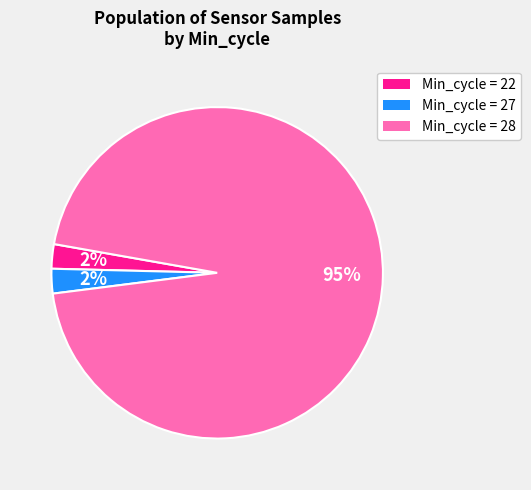

How many slices are in this pie chart?

3